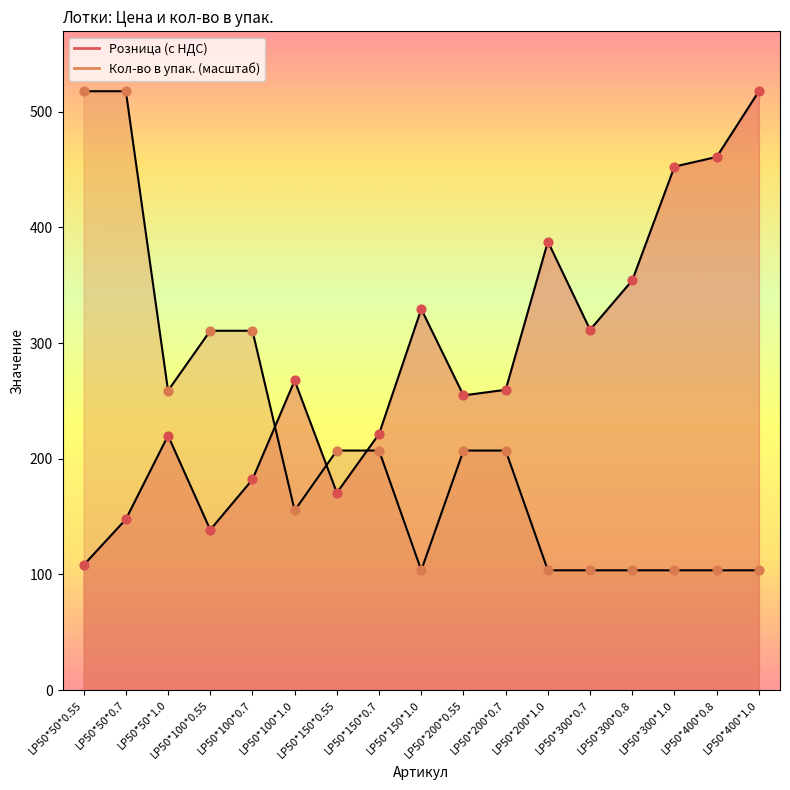

At how many categories does at least one series exceed 380?

6